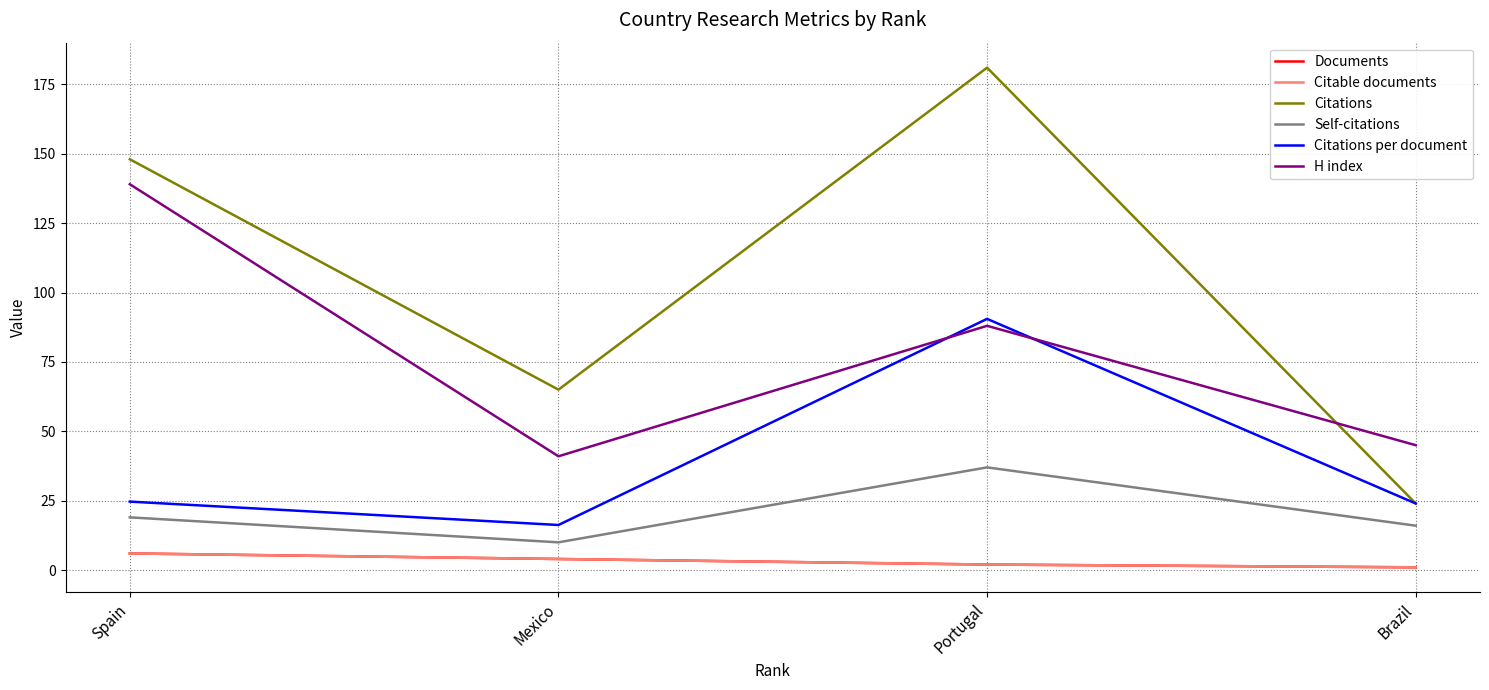

What is the average value of the Citations per document series?

38.9